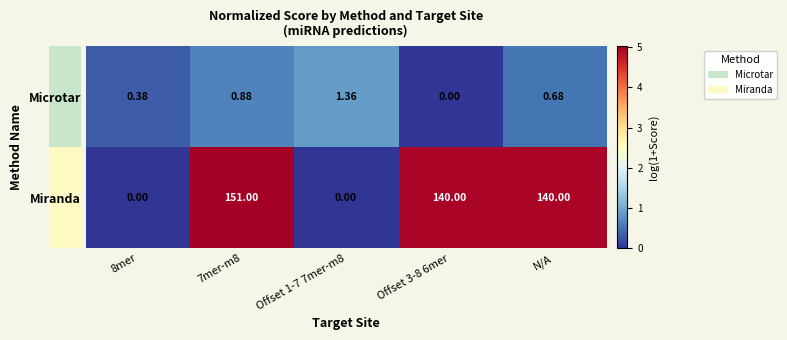

Which series changed the most between 8mer and 7mer-m8?

Miranda